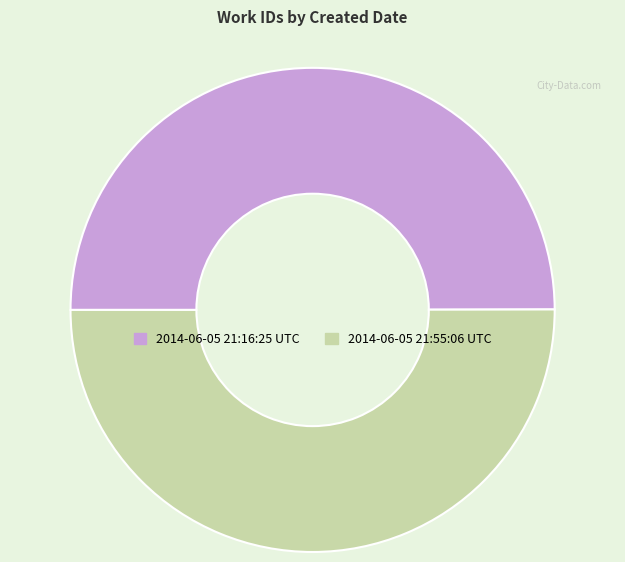

True or false: 2014-06-05 21:16:25 UTC accounts for 61% of the total.

False